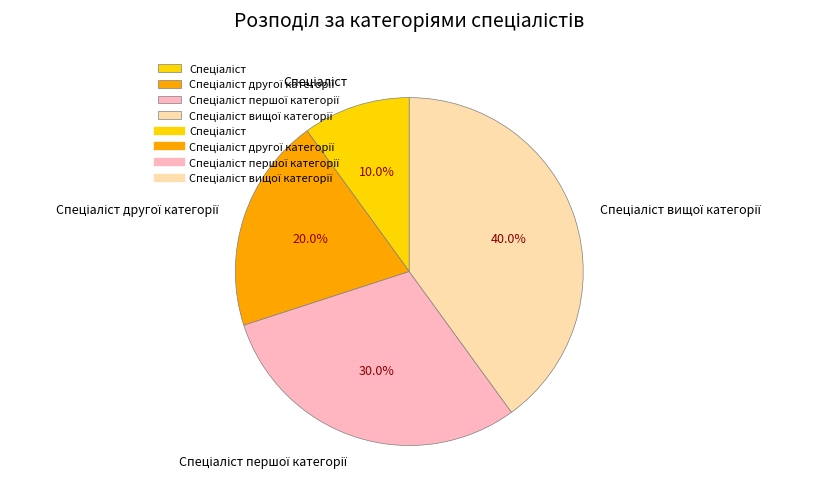

Is there a majority slice in this chart?

No